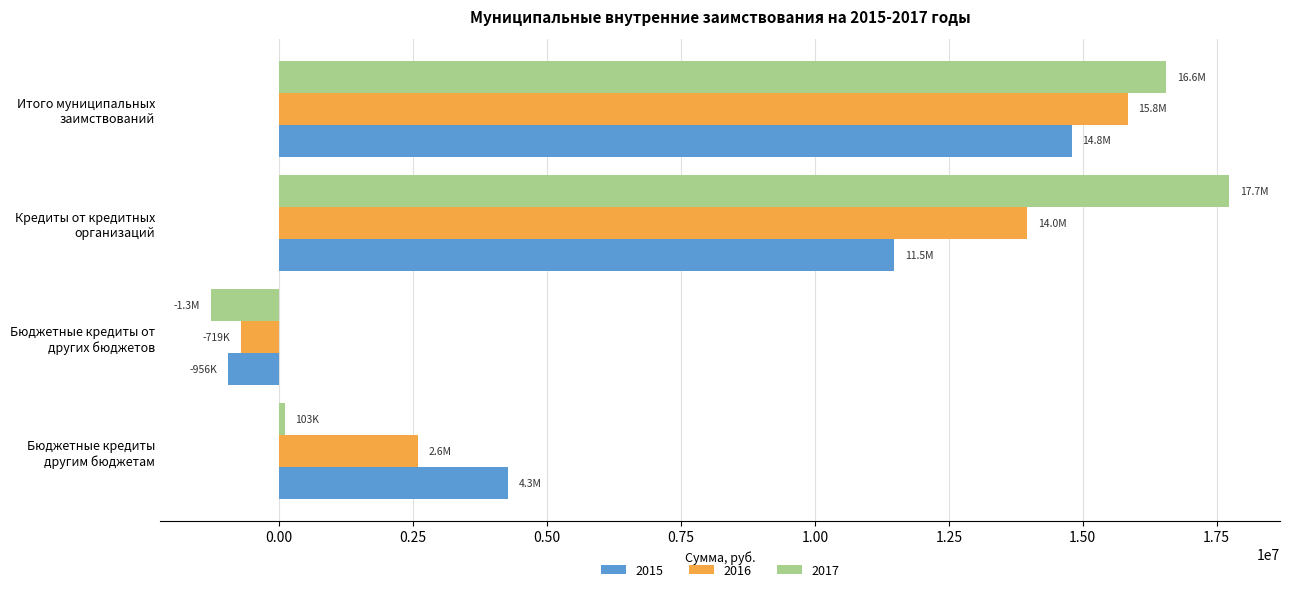

Read the 2016 value at Кредиты от кредитных
организаций.

13964791.7